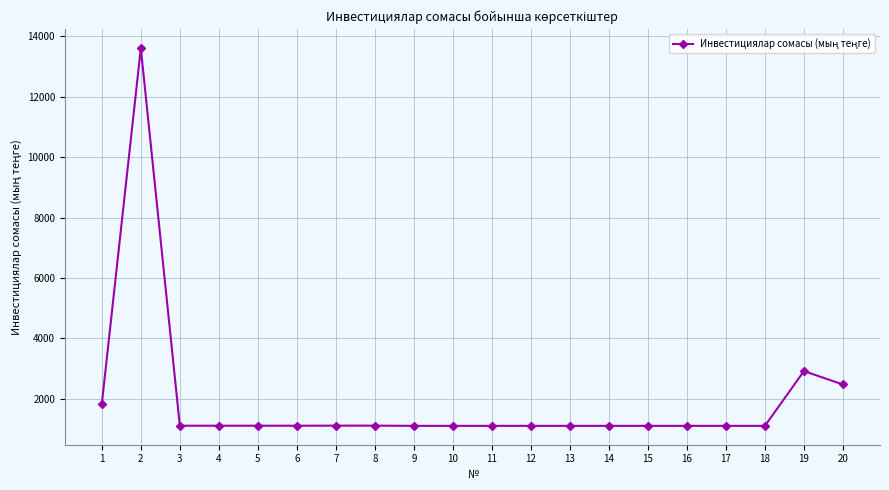

What is the sum of the values at 13 and 9?

2221.2